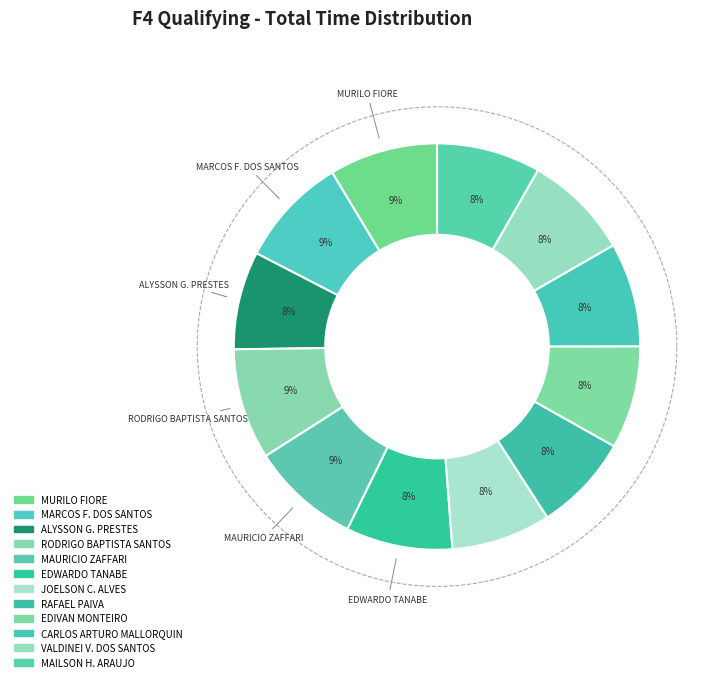

How many segments does this pie chart have?

12